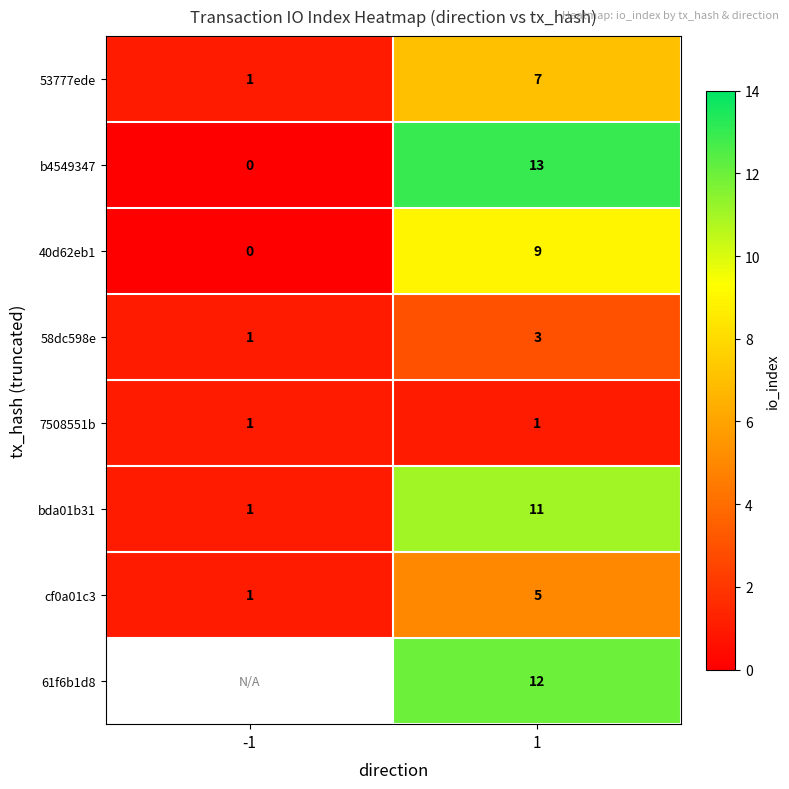

Which category has the lowest value across all series?

-1